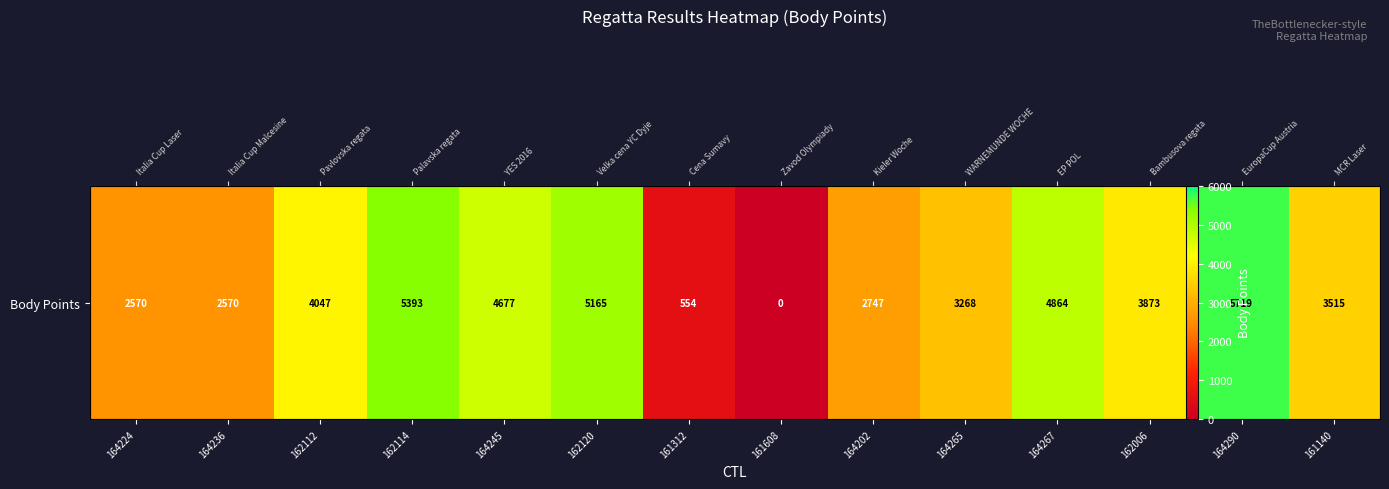

Between 162006 and 161312, which is larger?

162006